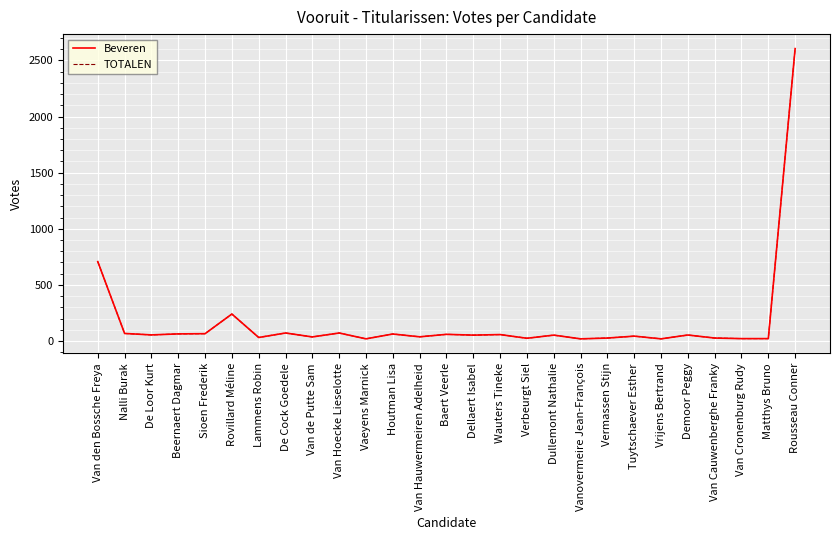

Which series has the largest total across all categories?

Beveren